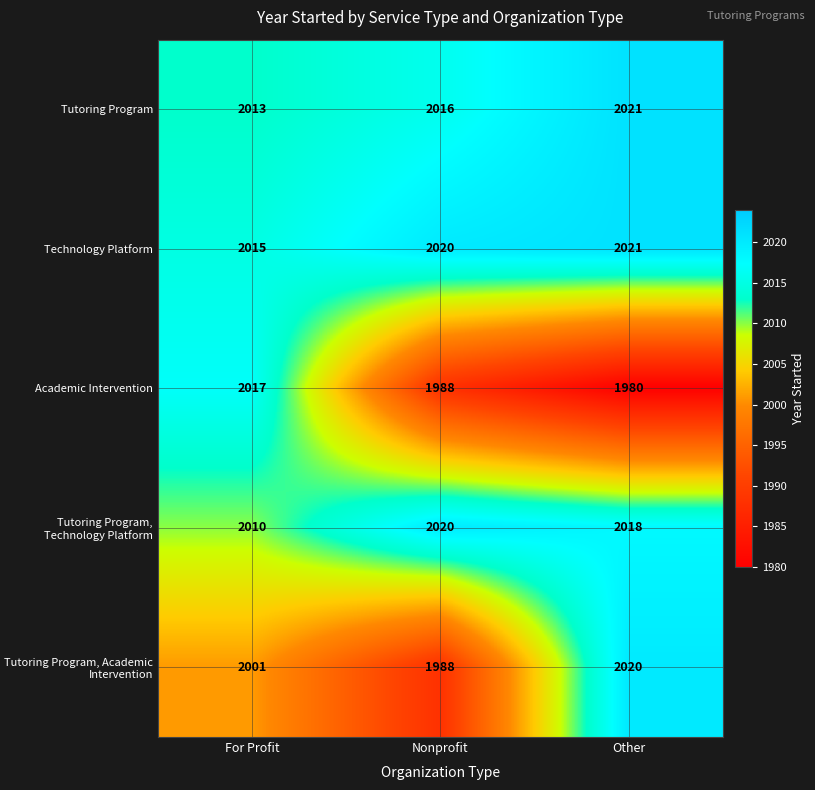

Read the Academic Intervention value at For Profit.

2017